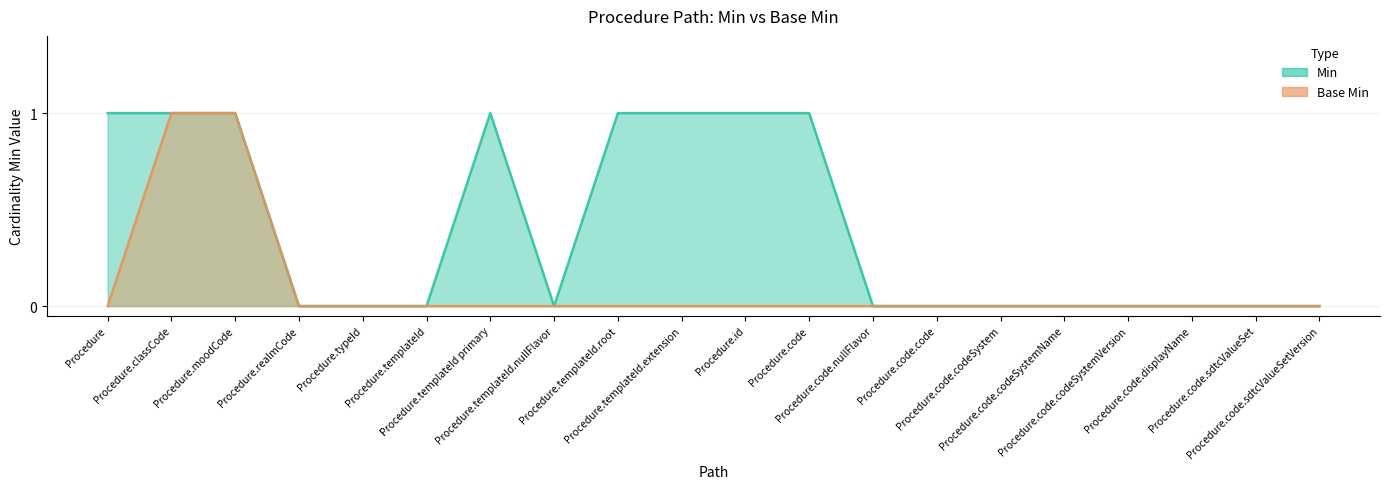

What is the highest value of the Base Min series?

1